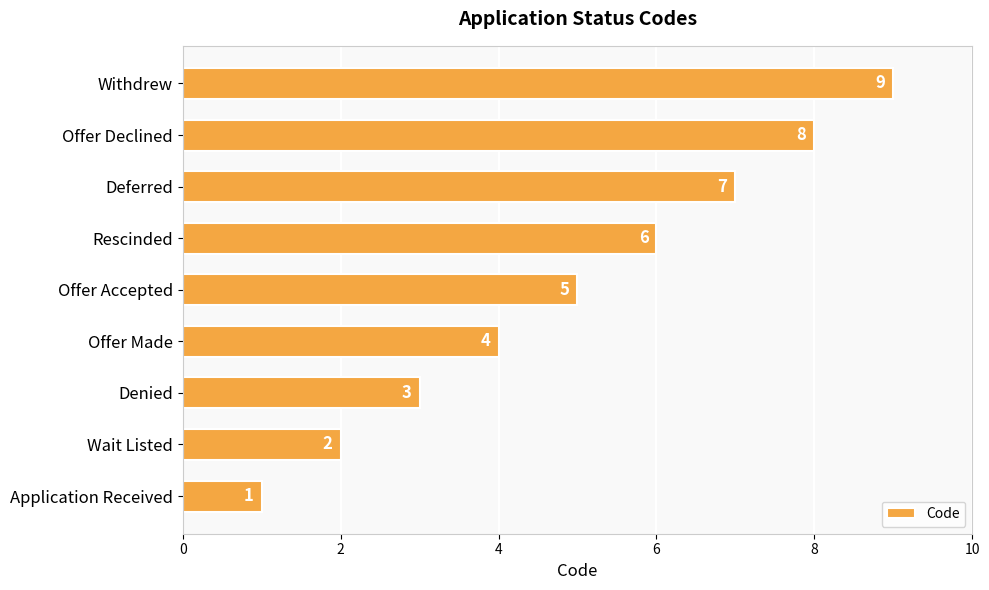

Does the chart contain any negative values?

No